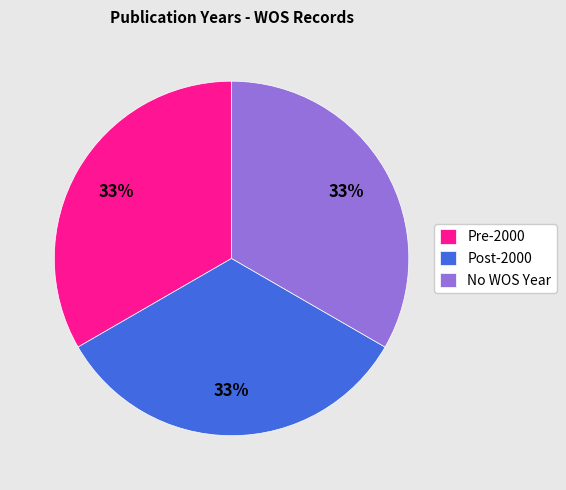

What percentage is the Post-2000 slice, to the nearest percent?

33%